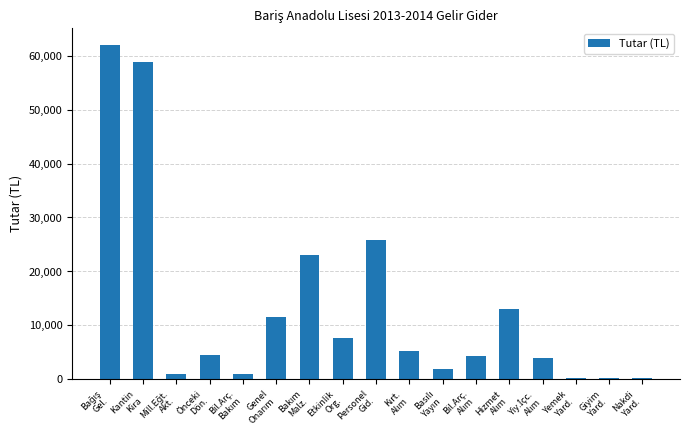

What is the greatest value displayed?

61946.9